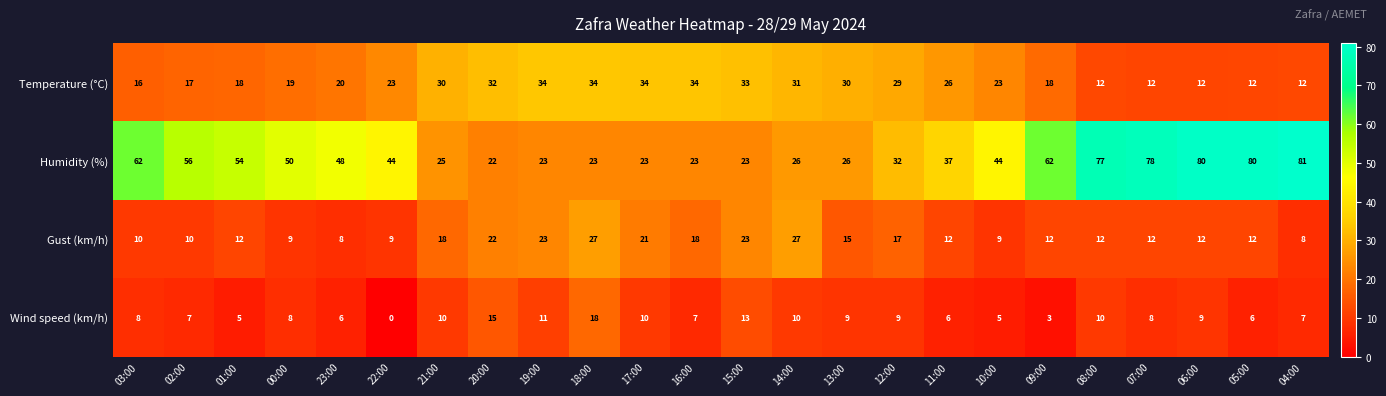

List the series in order of their peak value, lowest first.

Wind speed (km/h), Gust (km/h), Temperature (°C), Humidity (%)